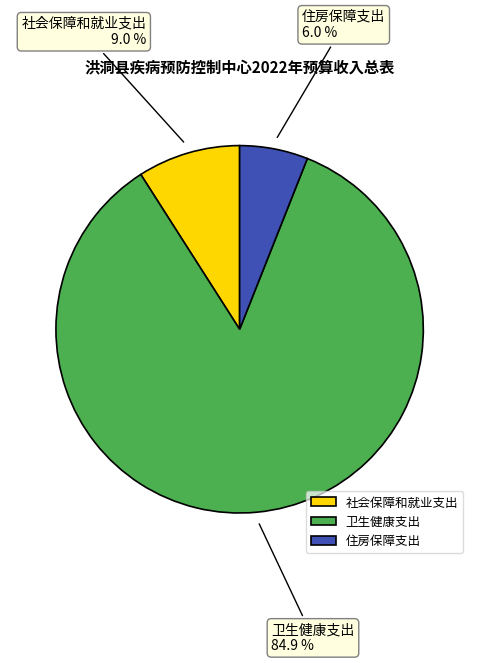

Is there a majority slice in this chart?

Yes